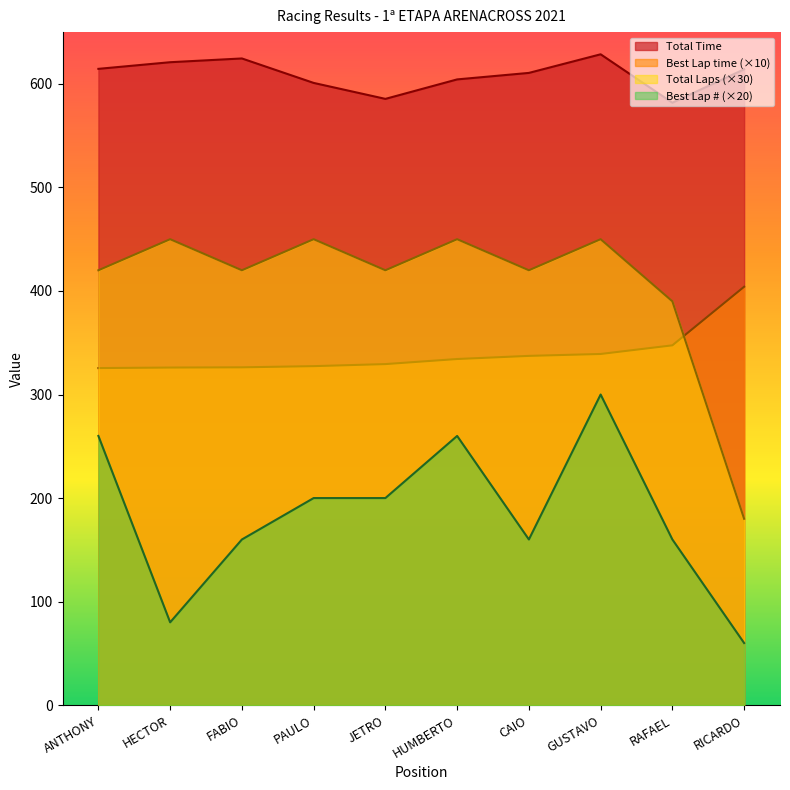

Which series has the largest range (max minus min)?

Total Laps (×30)